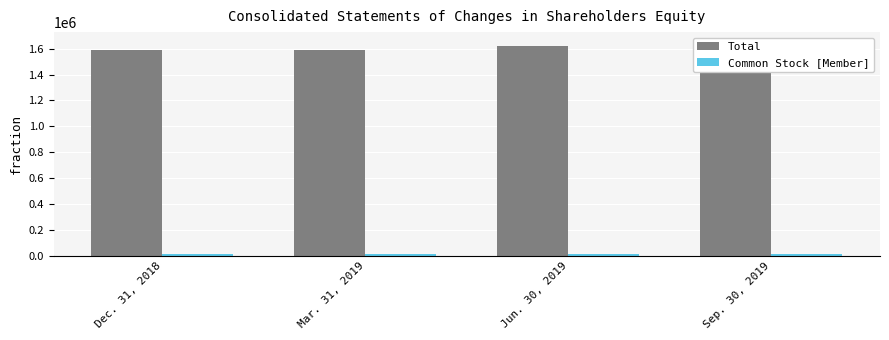

Reading right to left, what are all the values shown in this chart?

Total: Sep. 30, 2019=1645362	Jun. 30, 2019=1618550	Mar. 31, 2019=1587028	Dec. 31, 2018=1591453
Common Stock [Member]: Sep. 30, 2019=13390	Jun. 30, 2019=13418	Mar. 31, 2019=13499	Dec. 31, 2018=13717